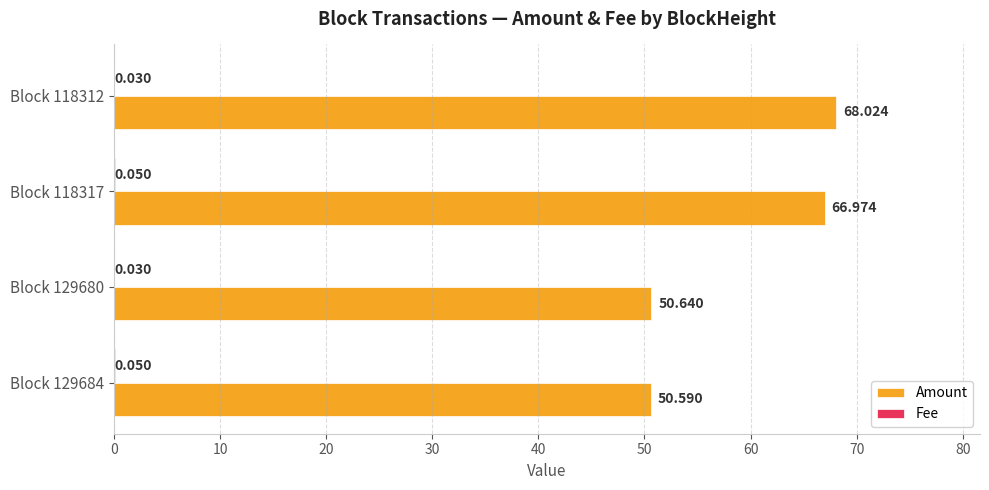

Which series changed the most between Block 129684 and Block 129680?

Amount